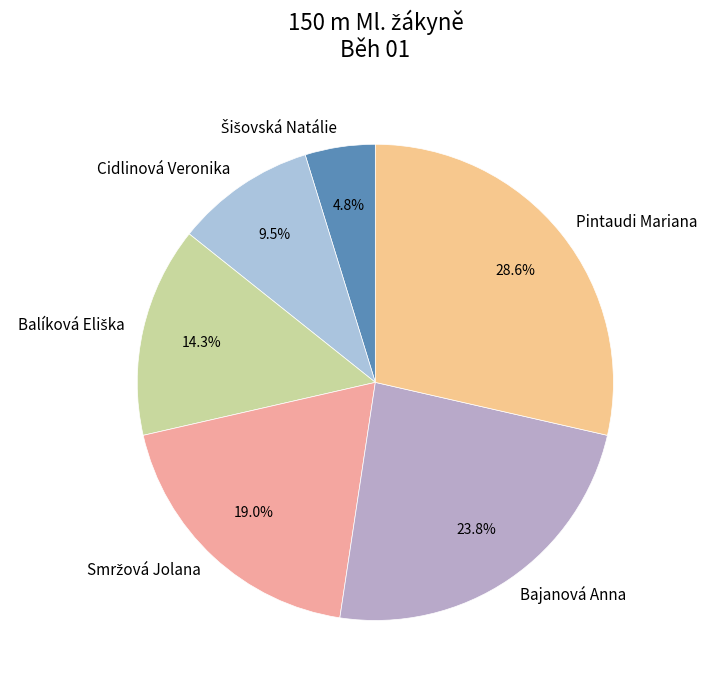

Is there a majority slice in this chart?

No